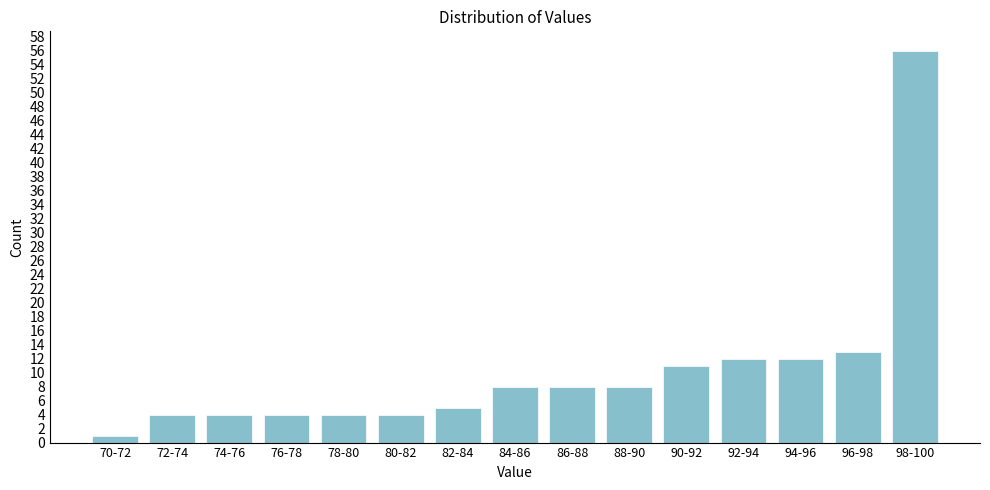

Reading left to right, list all the values displayed in this chart.

1	4	4	4	4	4	5	8	8	8	11	12	12	13	56